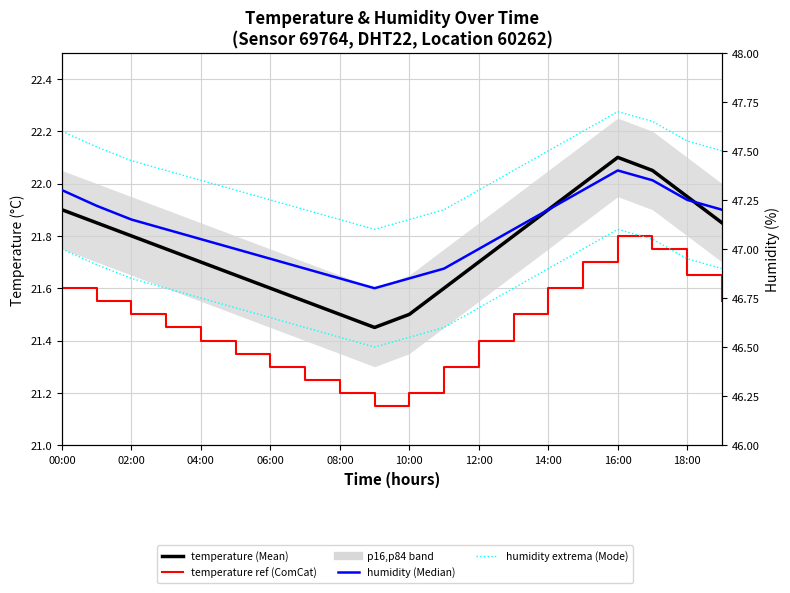

What is the difference between the second highest and minimum values in the temperature -0.3 (ref) series?

0.6